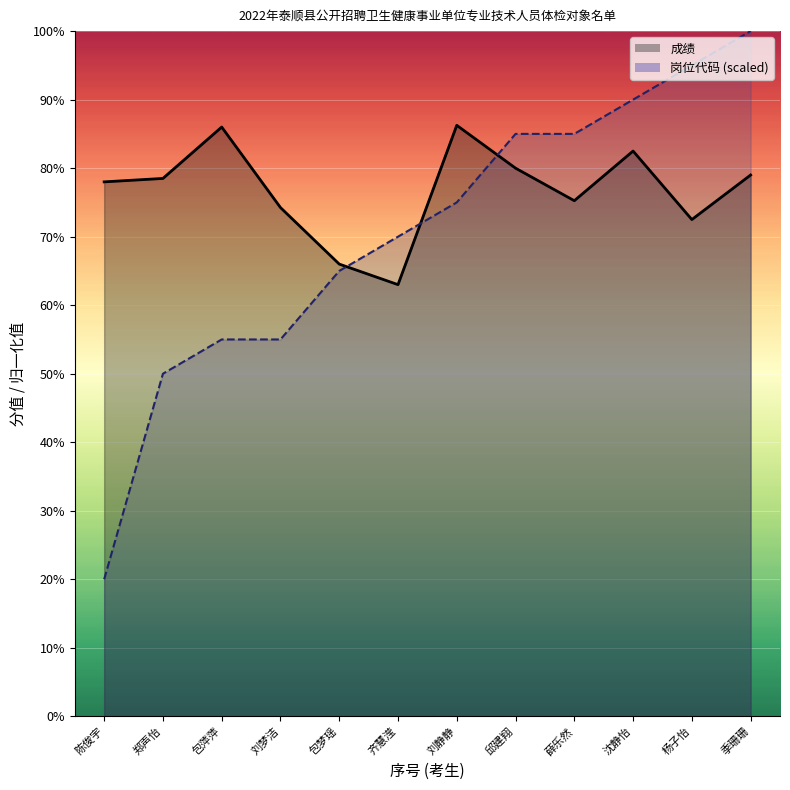

Rank the categories by 岗位代码_line value from highest to lowest.

季珊珊, 杨子怡, 沈静怡, 邱建翔, 薛乐然, 刘静静, 齐慧滢, 包梦瑶, 包萍萍, 刘梦洁, 郑声怡, 陈俊宇